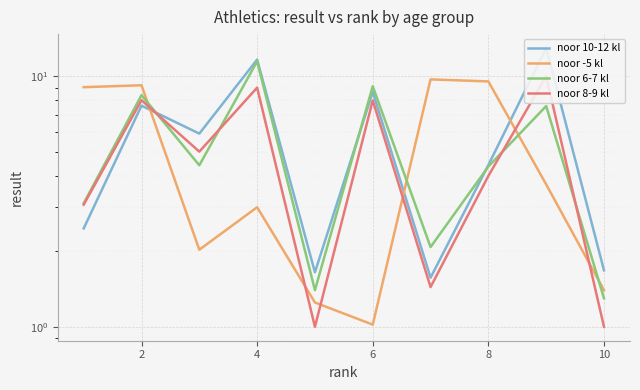

List the series in order of their peak value, highest first.

noor 10-12 kl, noor 6-7 kl, noor 8-9 kl, noor -5 kl